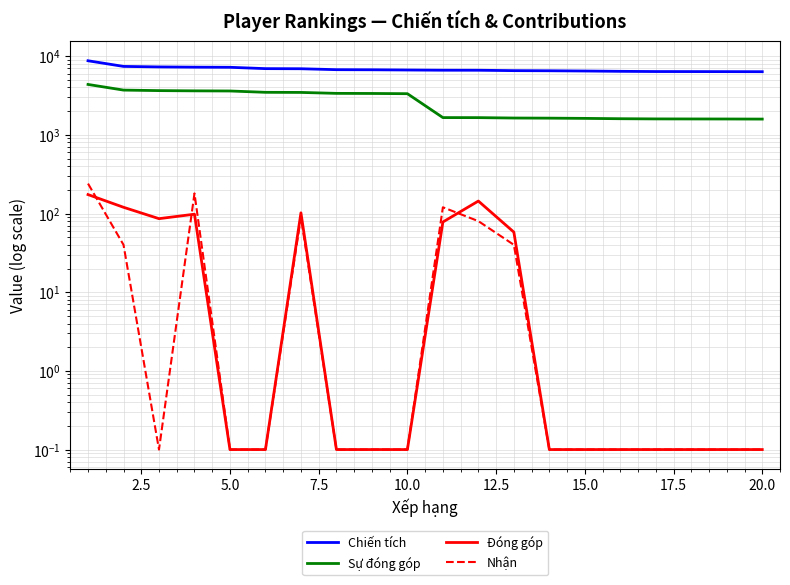

True or false: Đóng góp and Sự đóng góp intersect in this chart.

False